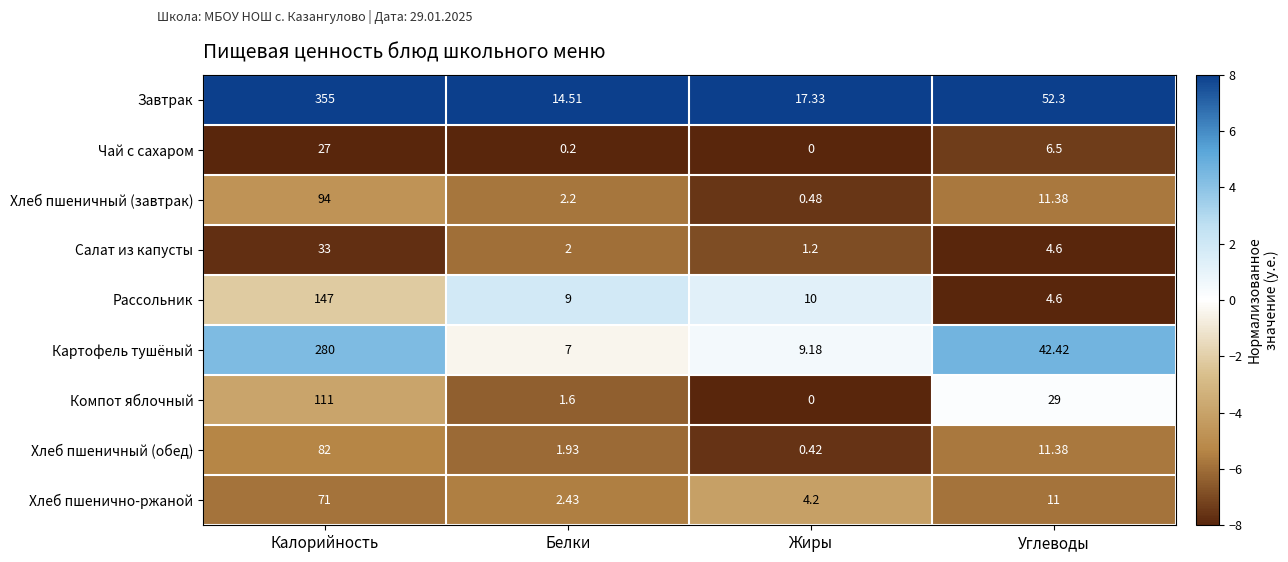

Rank the series by their maximum value, from highest to lowest.

Завтрак, Картофель тушёный, Рассольник, Компот яблочный, Хлеб пшеничный (завтрак), Хлеб пшеничный (обед), Хлеб пшенично-ржаной, Салат из капусты, Чай с сахаром